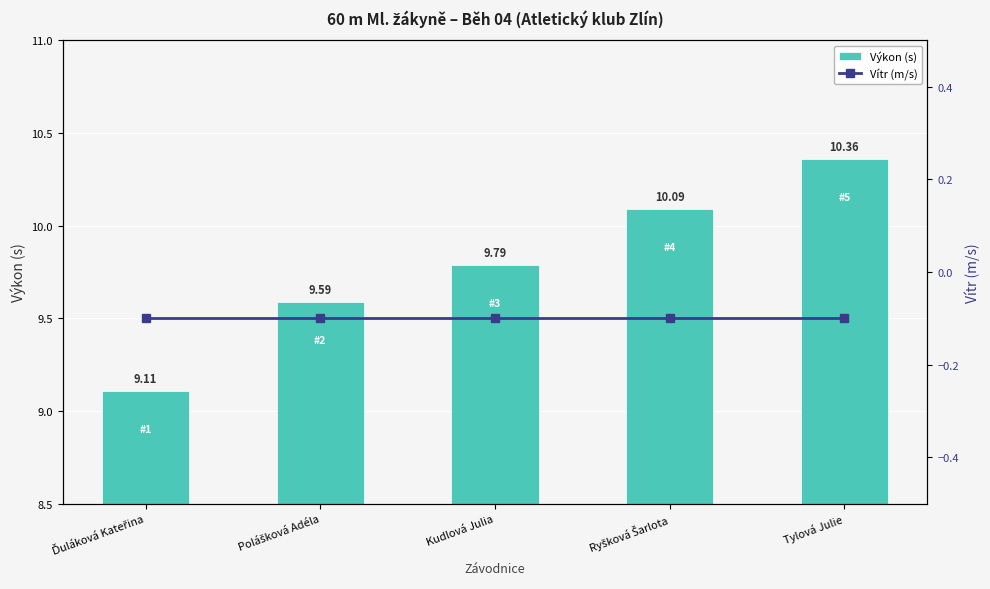

Does the chart contain any negative values?

Yes